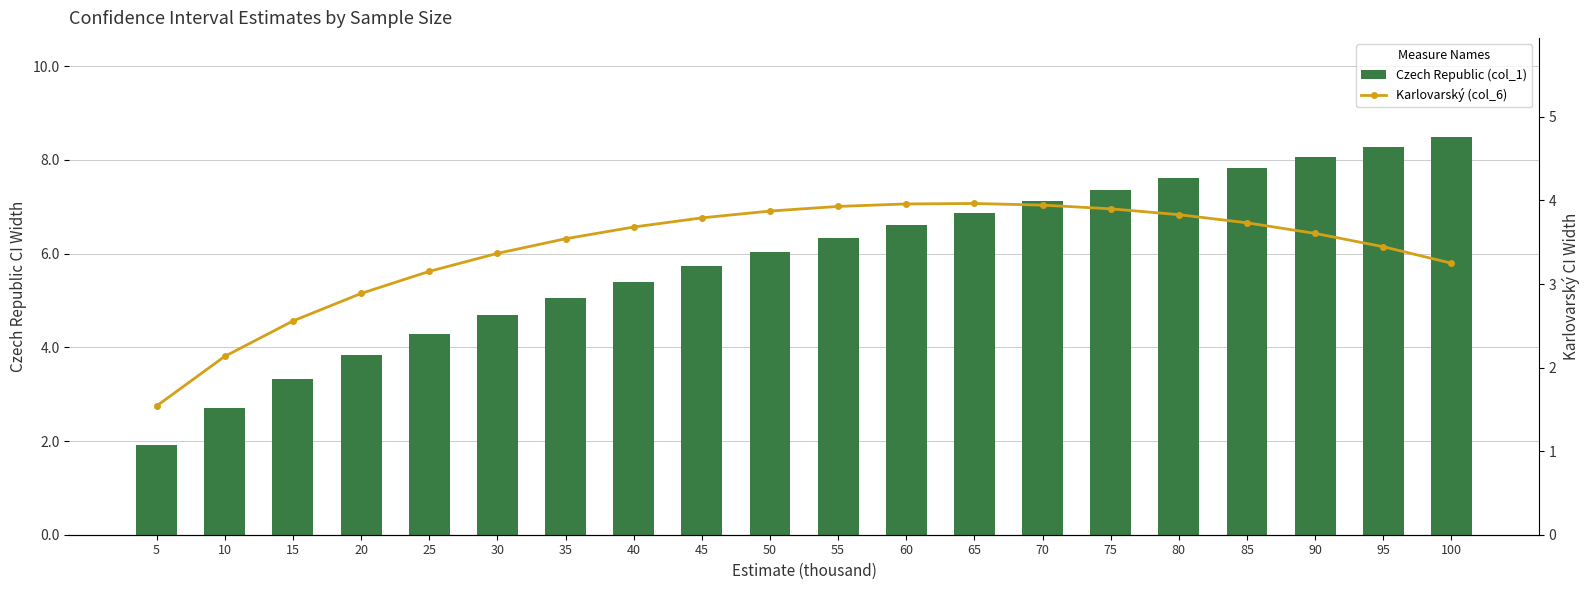

Is the value of Karlovarský (col_6) at 15 greater than the value of Czech Republic (col_1) at 100?

No